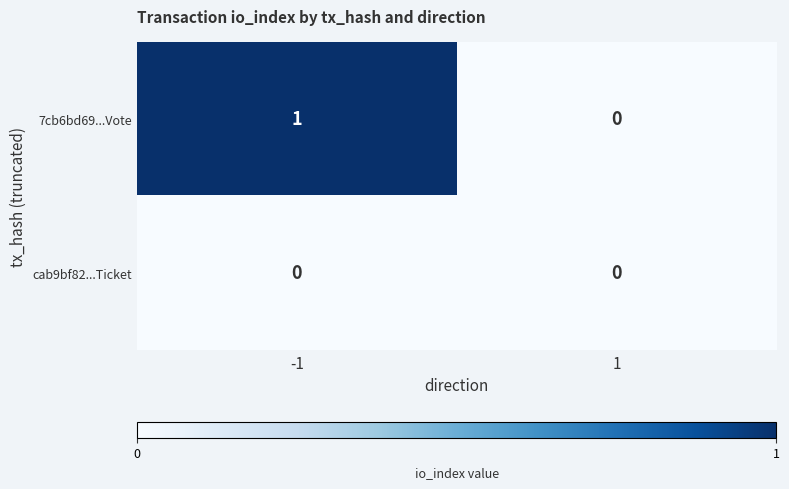

Which series has the largest range (max minus min)?

7cb6bd69...Vote